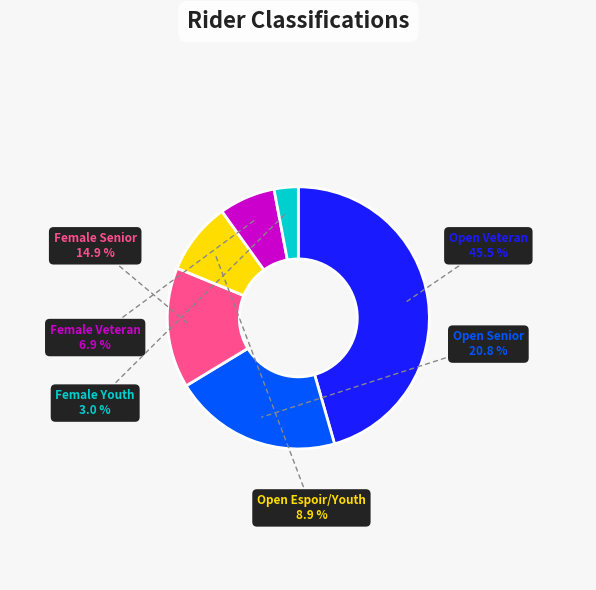

Is there a majority slice in this chart?

No